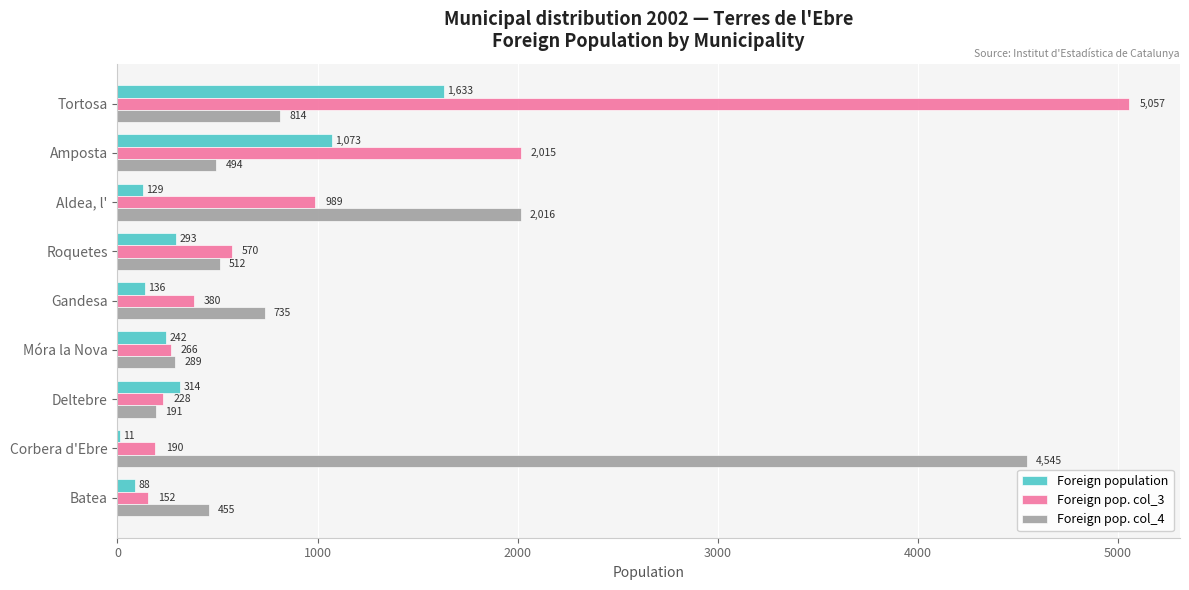

The Foreign pop. col_4 series shows 371 at Tortosa. True or false?

False